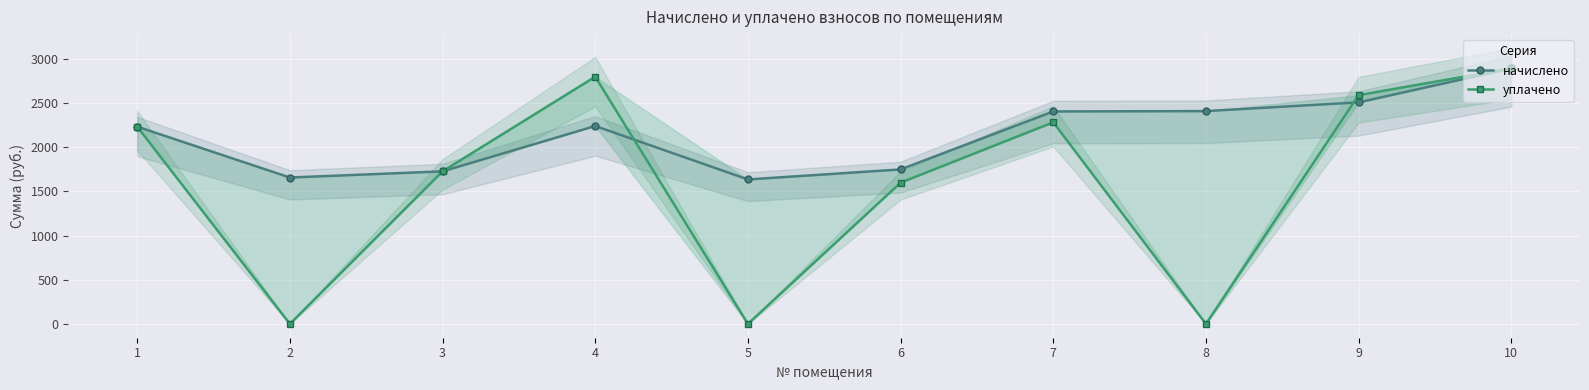

Rank the categories by уплачено value from highest to lowest.

10, 4, 9, 7, 1, 3, 6, 2, 5, 8